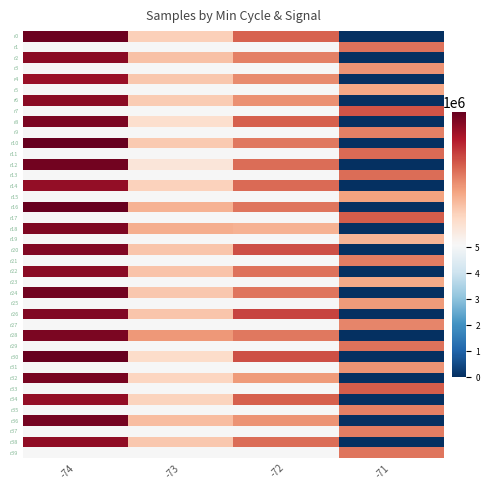

Reading right to left, transcribe all the data shown in this chart.

r0: -71=761.5	-72=5111674.8	-73=5109330.2	-74=5114312.4
r1: -71=5111398.7	-72=5104615.4	-73=5105696.9	-74=5104834.6
r2: -71=-232.9	-72=5111119.2	-73=5109670.6	-74=5113829.3
r3: -71=5110733.9	-72=5102963.3	-73=5104857.4	-74=5105072.6
r4: -71=-706.2	-72=5110896.9	-73=5109556.4	-74=5113557.6
r5: -71=5110302.6	-72=5103859.6	-73=5105701.1	-74=5105684.5
r6: -71=187.8	-72=5110775.4	-73=5109454.7	-74=5113791.8
r7: -71=5111941.1	-72=5103524.9	-73=5105668.2	-74=5104651.3
r8: -71=-610.4	-72=5111762.2	-73=5108870.4	-74=5114057.3
r9: -71=5111113.4	-72=5103161.7	-73=5104834.2	-74=5105056.1
r10: -71=-150.6	-72=5111293.1	-73=5109485.0	-74=5114433.2
r11: -71=5111543.6	-72=5103595.5	-73=5105454.1	-74=5104212.4
r12: -71=-192.5	-72=5111513.0	-73=5108517.8	-74=5114235.8
r13: -71=5111480.6	-72=5104341.3	-73=5106119.8	-74=5104613.2
r14: -71=487.8	-72=5111516.5	-73=5109244.7	-74=5113644.4
r15: -71=5110416.9	-72=5103272.6	-73=5105721.2	-74=5104712.1
r16: -71=501.8	-72=5111314.9	-73=5110077.4	-74=5114470.3
r17: -71=5111784.0	-72=5104006.5	-73=5105491.4	-74=5105132.5
r18: -71=411.0	-72=5110041.0	-73=5110181.6	-74=5114046.1
r19: -71=5110021.2	-72=5103871.7	-73=5105664.5	-74=5104995.2
r20: -71=-259.1	-72=5112089.9	-73=5109577.8	-74=5113954.2
r21: -71=5111179.4	-72=5104283.5	-73=5105563.1	-74=5104547.4
r22: -71=484.3	-72=5111399.4	-73=5109655.9	-74=5113799.1
r23: -71=5110283.2	-72=5103629.7	-73=5105650.2	-74=5104600.6
r24: -71=-117.3	-72=5111353.5	-73=5109529.8	-74=5114212.1
r25: -71=5110613.9	-72=5103654.4	-73=5105603.7	-74=5104244.0
r26: -71=87.3	-72=5112294.0	-73=5109601.3	-74=5113983.4
r27: -71=5111001.7	-72=5102866.4	-73=5105776.8	-74=5105080.4
r28: -71=150.8	-72=5111254.7	-73=5110630.9	-74=5114094.1
r29: -71=5111391.0	-72=5104397.2	-73=5105229.7	-74=5104934.3
r30: -71=-700.9	-72=5112052.3	-73=5108944.6	-74=5114459.5
r31: -71=5110731.9	-72=5103330.5	-73=5106909.2	-74=5105245.1
r32: -71=34.3	-72=5110575.6	-73=5109147.5	-74=5114113.8
r33: -71=5111790.0	-72=5103366.1	-73=5106050.8	-74=5104420.5
r34: -71=-615.4	-72=5111757.7	-73=5109238.3	-74=5113672.4
r35: -71=5111107.3	-72=5103022.1	-73=5106467.6	-74=5105065.4
r36: -71=-660.2	-72=5110732.4	-73=5109790.2	-74=5114193.9
r37: -71=5111188.2	-72=5103951.0	-73=5105962.5	-74=5105212.6
r38: -71=-357.2	-72=5111497.4	-73=5109515.4	-74=5113724.0
r39: -71=5111343.3	-72=5103230.1	-73=5106050.9	-74=5105884.6